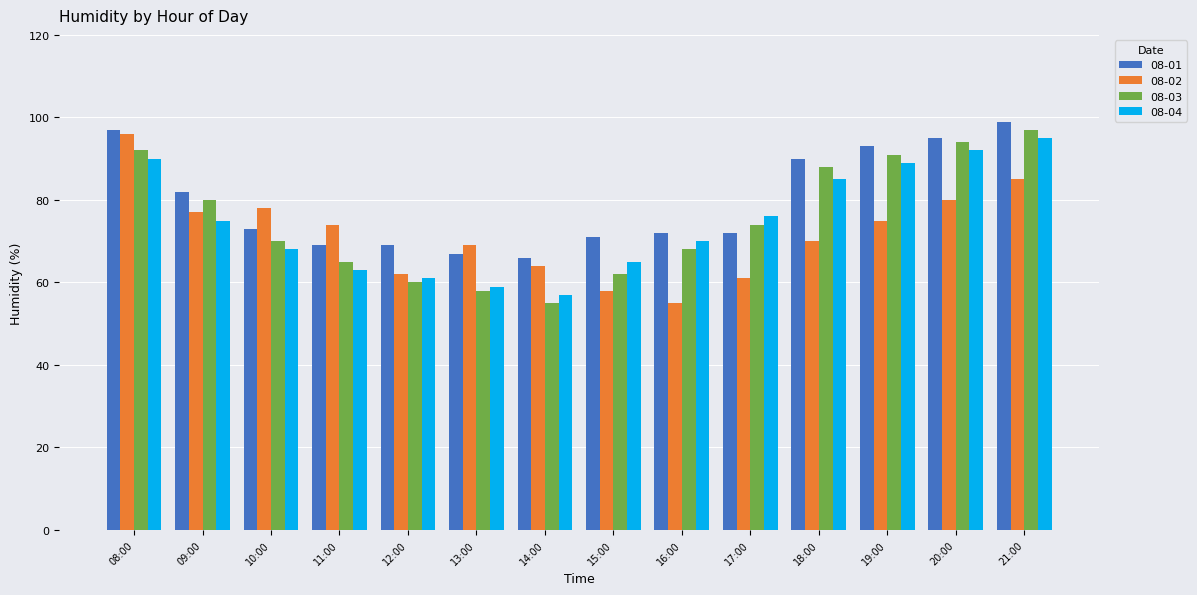

At which label does 08-02 reach its minimum?

16:00